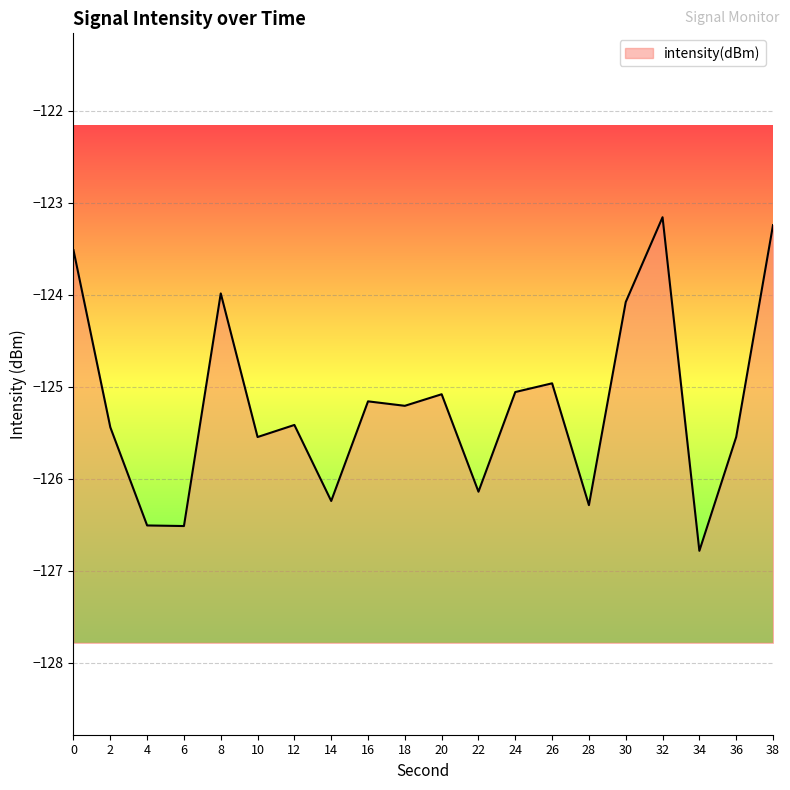

True or false: the data shows -34.6 at 6.

False